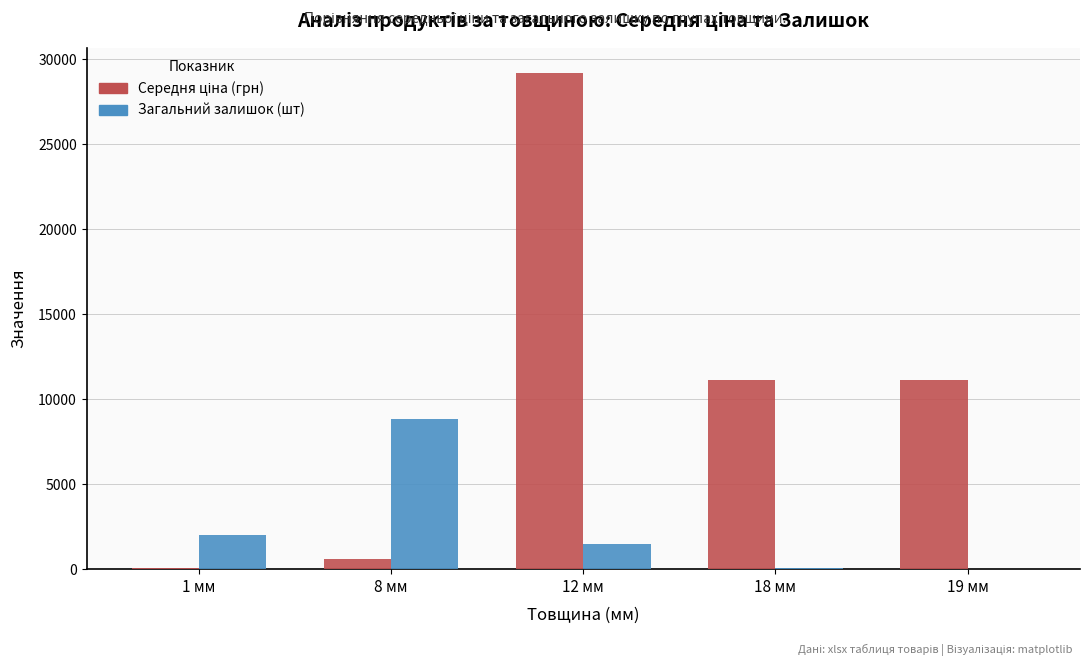

Are the bars horizontal?

No